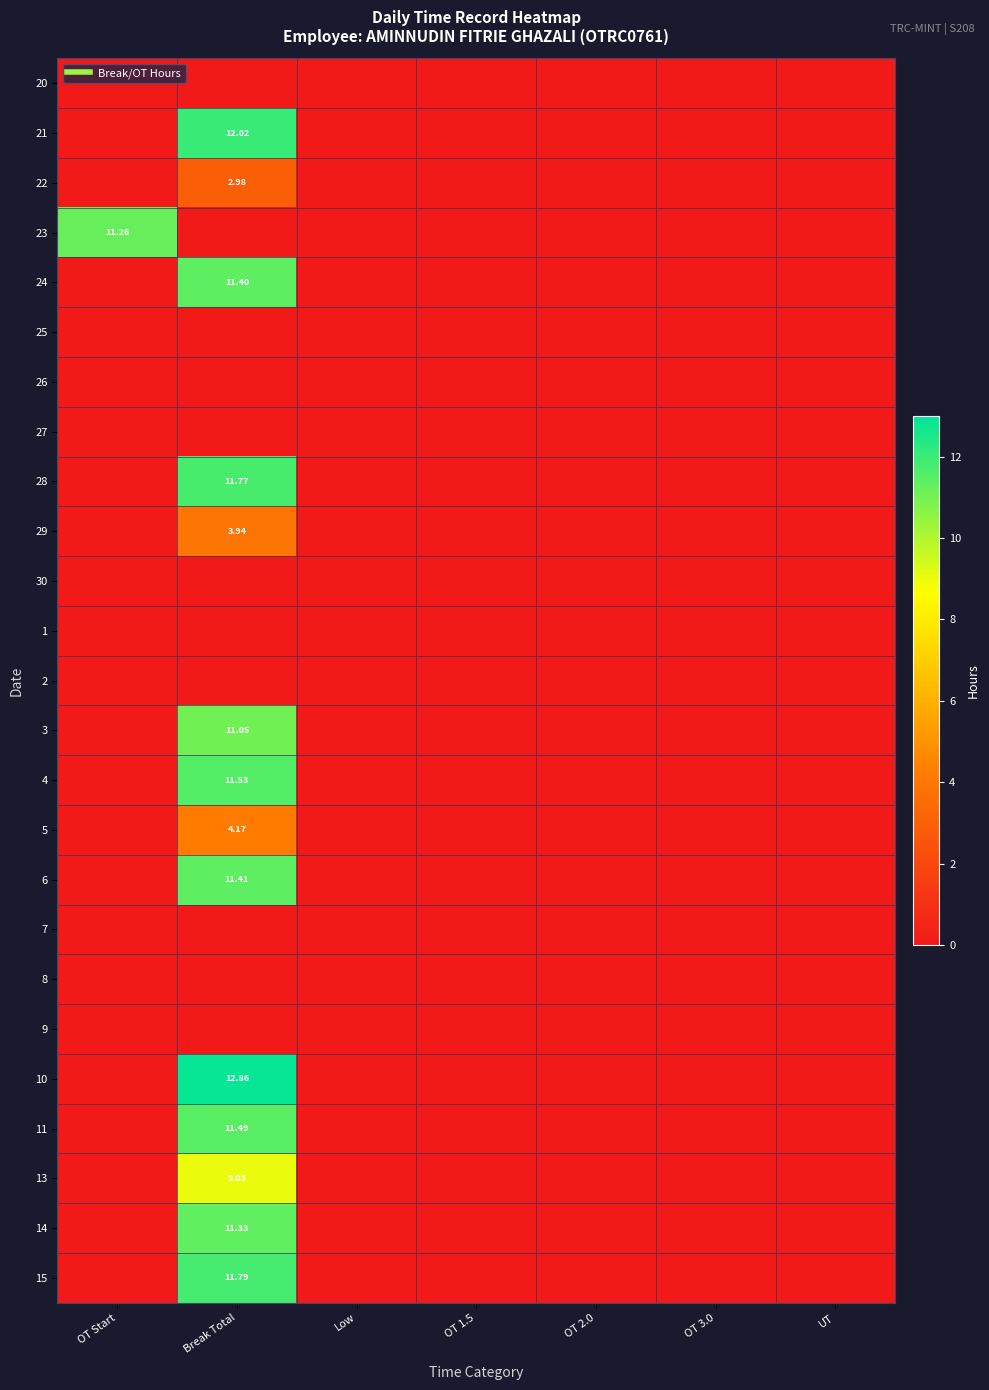

How many 22 values are between 0 and 1?

6